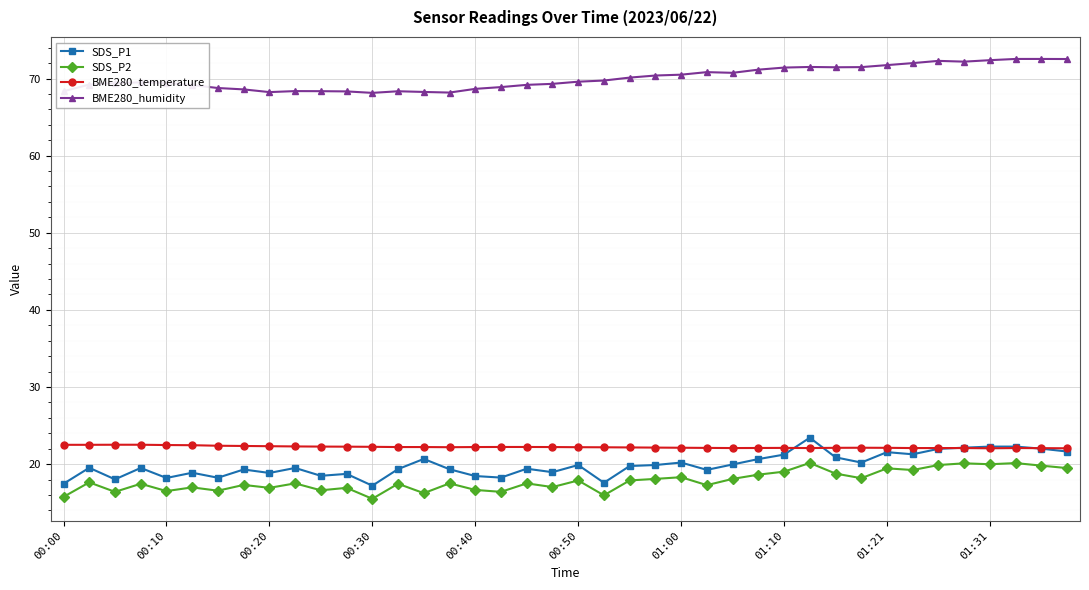

How many lines are shown in the chart?

4